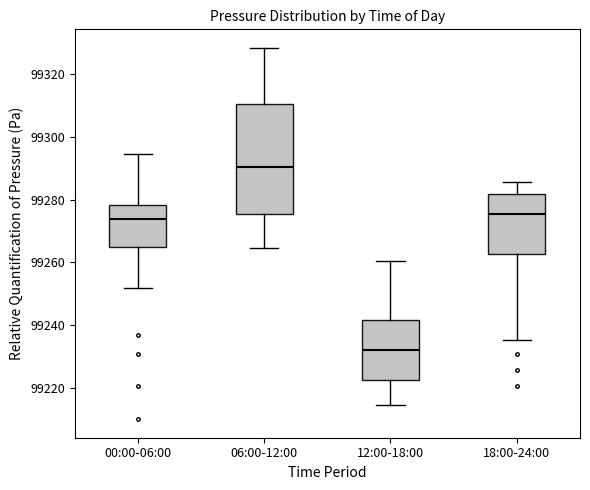

Comparing the boxes themselves (not the whiskers), which one is the tallest?

06:00-12:00